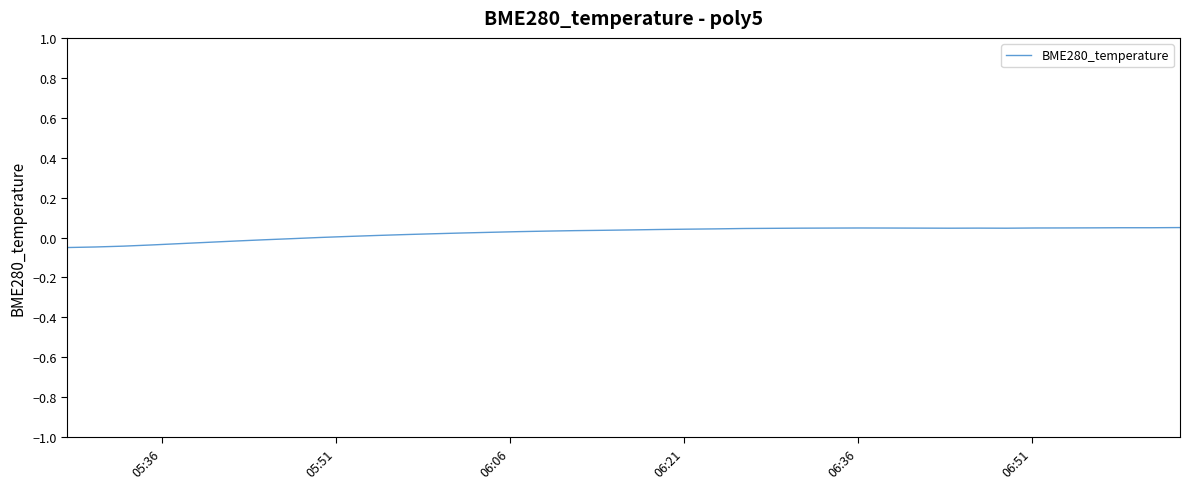

Does the chart have visible grid lines?

No